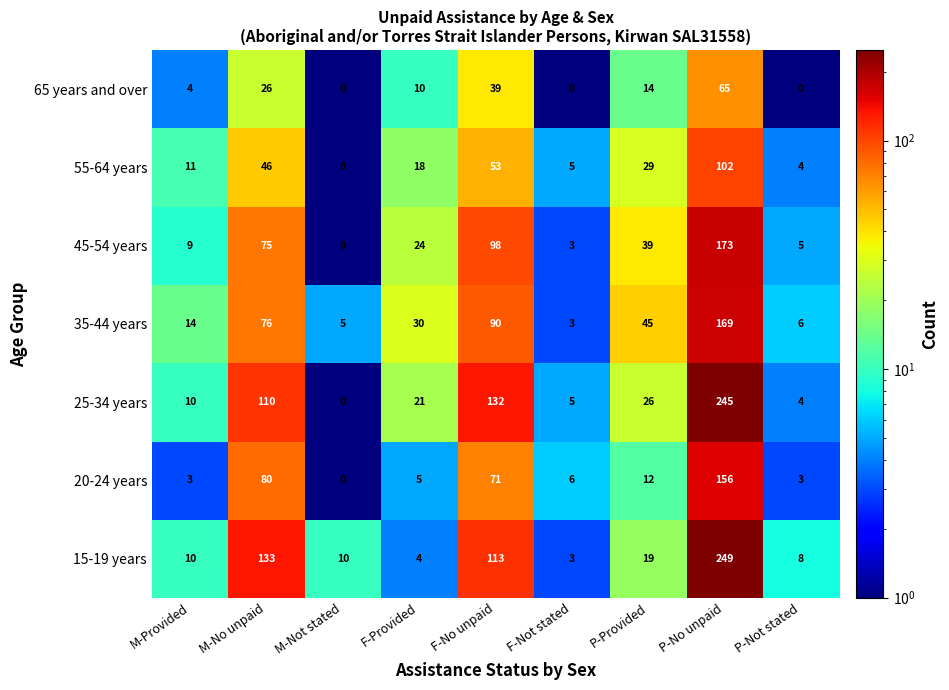

The value of 65 years and over at P-Provided is 14. True or false?

True